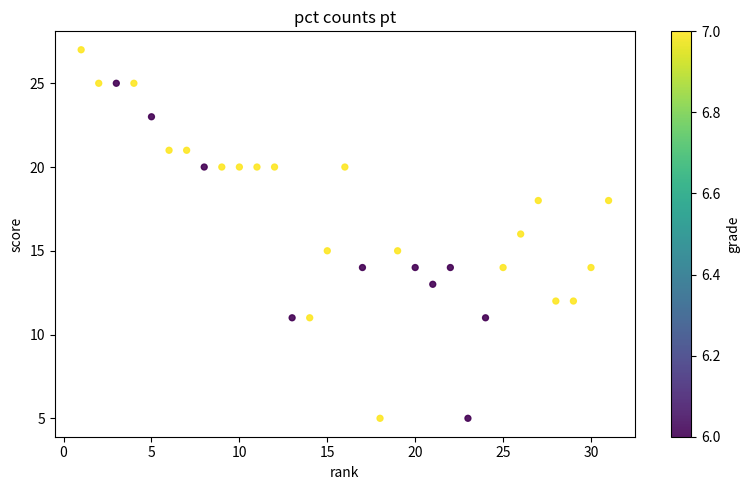

What is the range of X values (max minus min)?

30